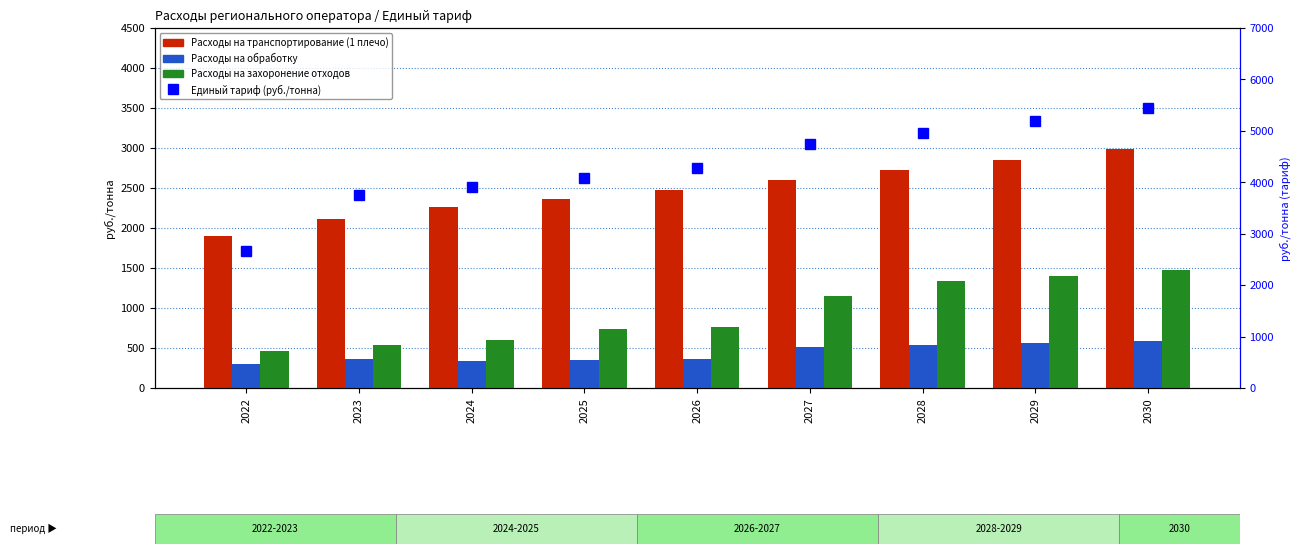

Between 2023 and 2026, which is larger?

2026